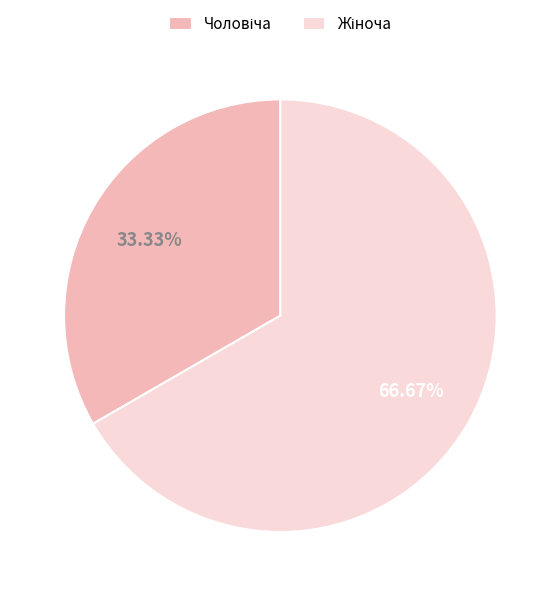

To the nearest percent, what is the average slice percentage?

50%